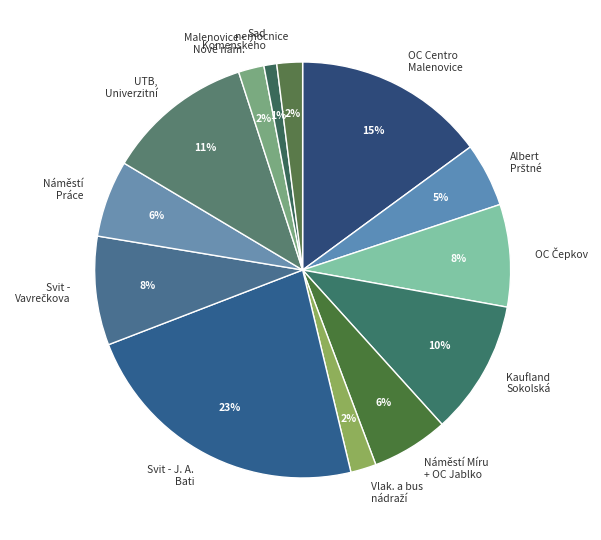

How many slices are in this pie chart?

13